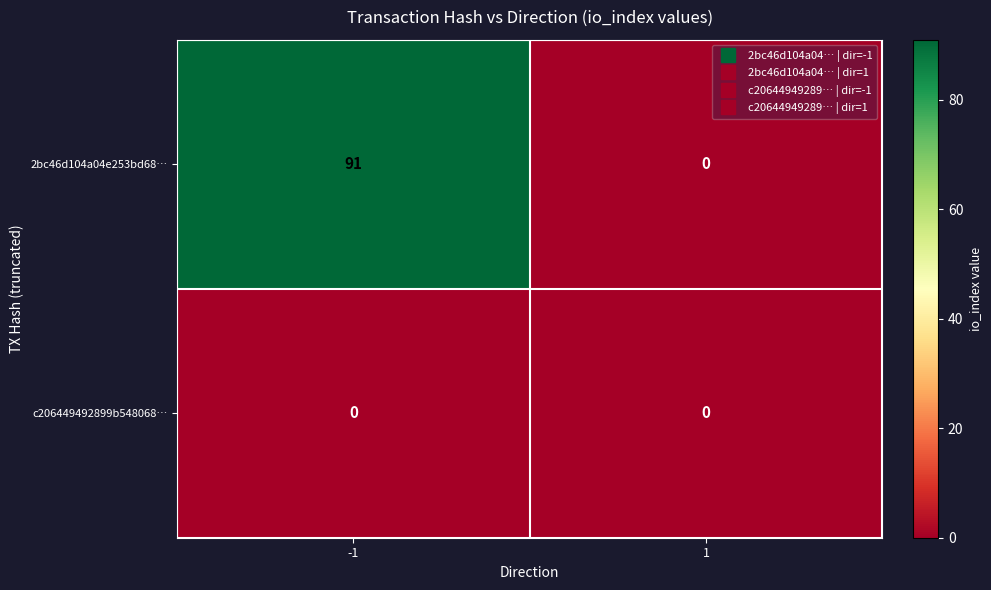

Which series has the largest total across all categories?

2bc46d104a04e253bd68…